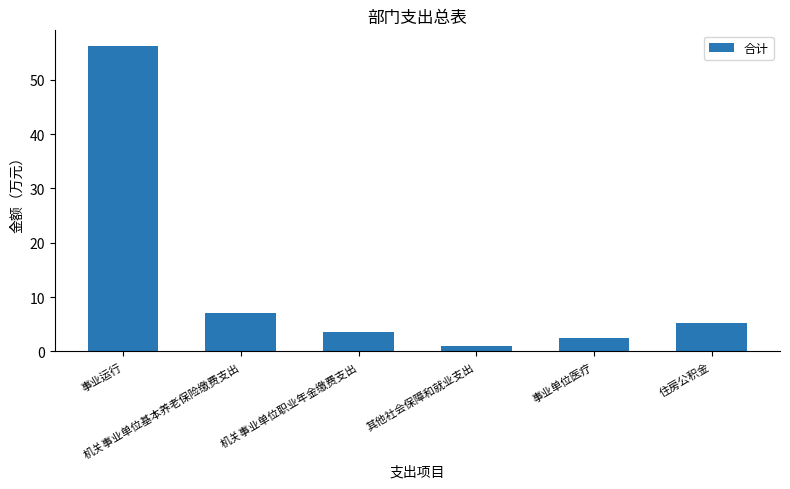

Does the chart contain stacked bars?

No